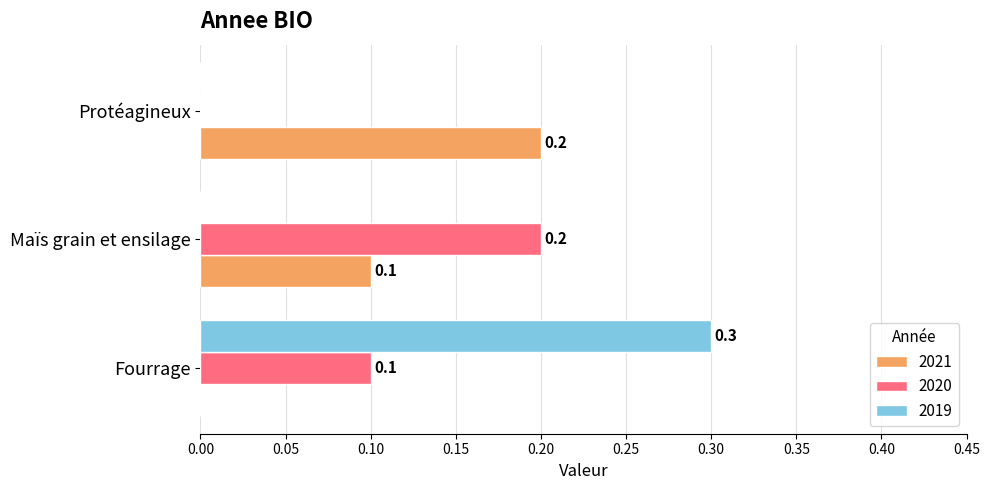

What is the total value across all series at Fourrage?

0.4